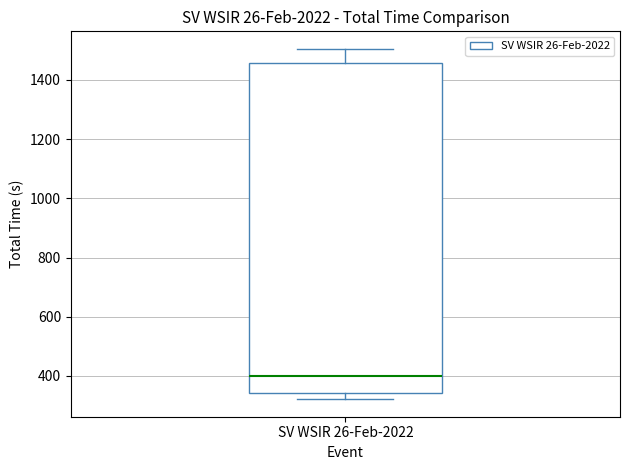

Where does the upper whisker of the box for SV WSIR 26-Feb-2022 end on the y-axis? The values are not printed on the chart, so give them approximately, as read against the axis.

1500